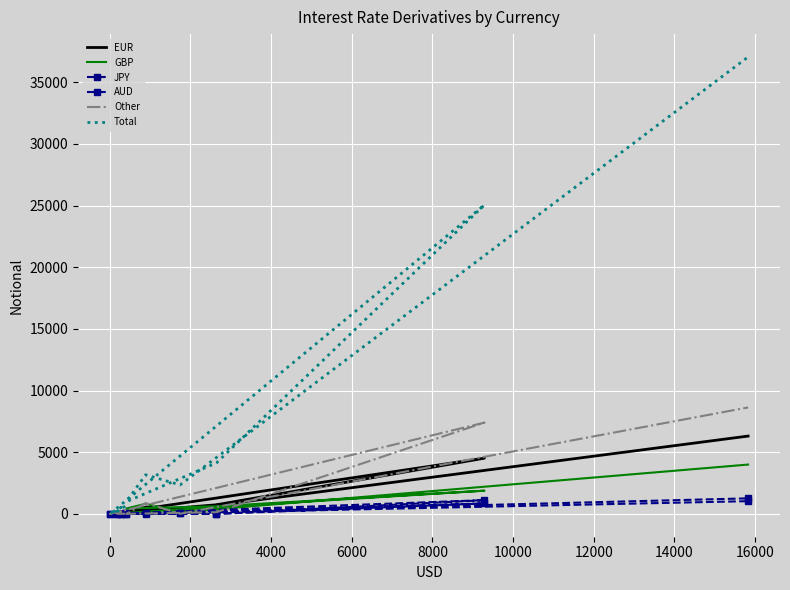

The value of Total at 12000 is 1217. True or false?

False